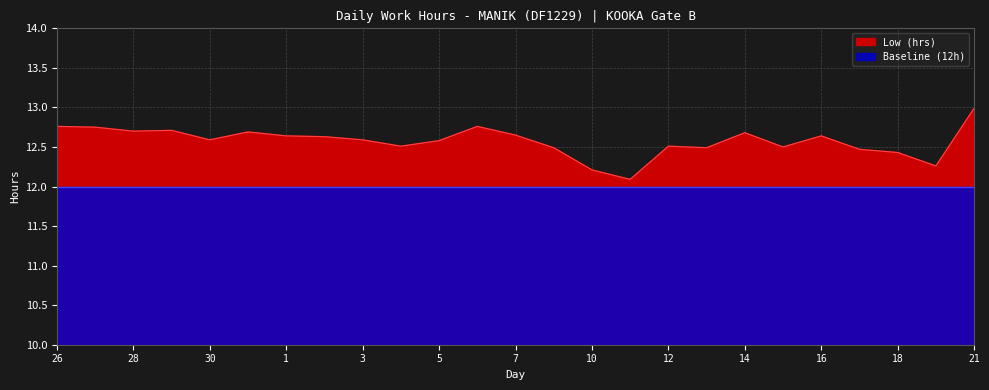

Which category has the lowest value across all series?

11